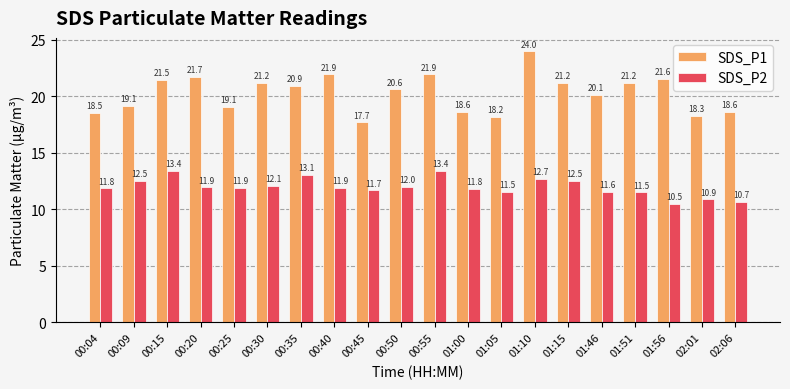

What is the smallest value displayed?

10.5